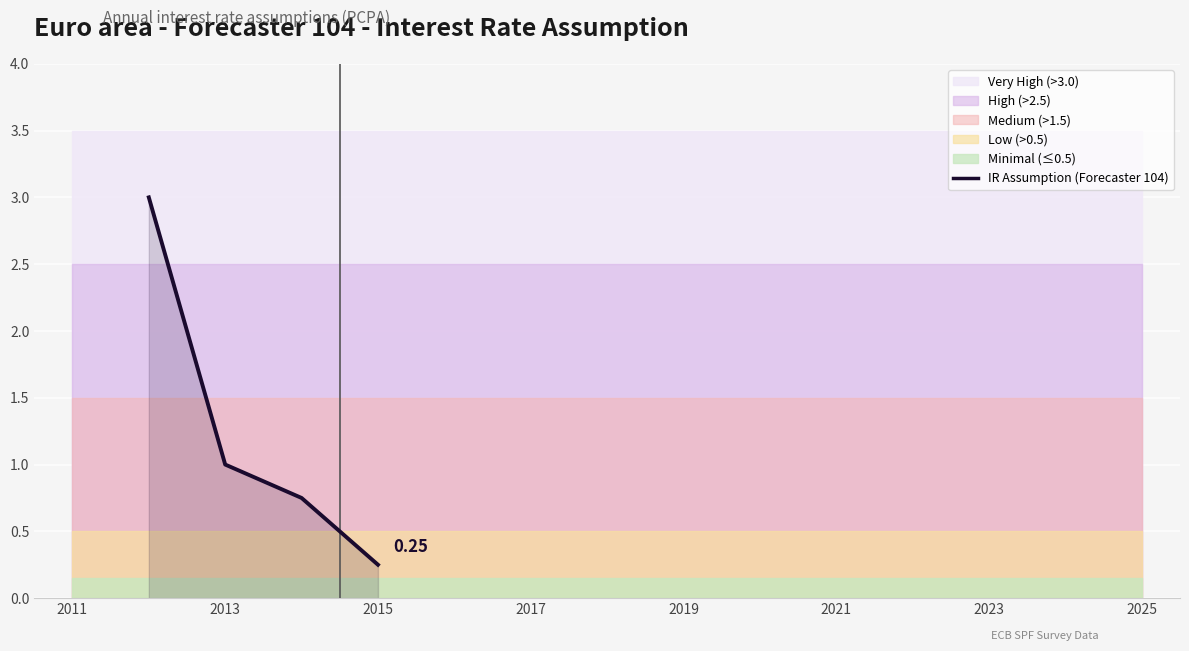

At which category does the chart reach its peak across all series?

2011